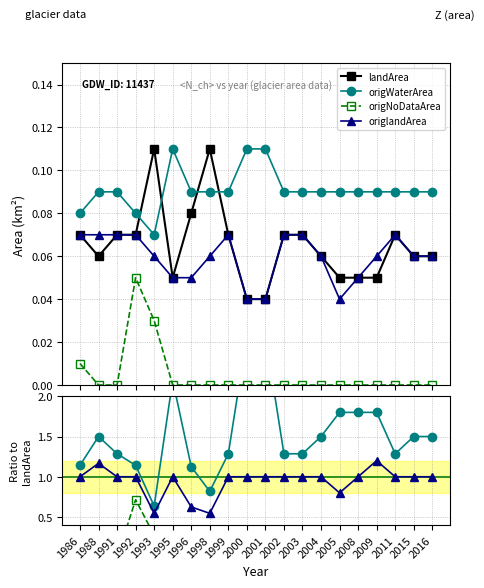

Reading right to left, what are all the values shown in this chart?

landArea: 0.1	0.1	0.1	0.1	0.1	0.1	0.1	0.1	0.1	0.0	0.0	0.1	0.1	0.1	0.1	0.1	0.1	0.1	0.1	0.1
origWaterArea: 1.5	1.5	1.3	1.8	1.8	1.8	1.5	1.3	1.3	2.8	2.8	1.3	0.8	1.1	2.2	0.6	1.1	1.3	1.5	1.1
origNoDataArea: 0.0	0.0	0.0	0.0	0.0	0.0	0.0	0.0	0.0	0.0	0.0	0.0	0.0	0.0	0.0	0.3	0.7	0.0	0.0	0.1
origlandArea: 1.0	1.0	1.0	1.2	1.0	0.8	1.0	1.0	1.0	1.0	1.0	1.0	0.5	0.6	1.0	0.5	1.0	1.0	1.2	1.0